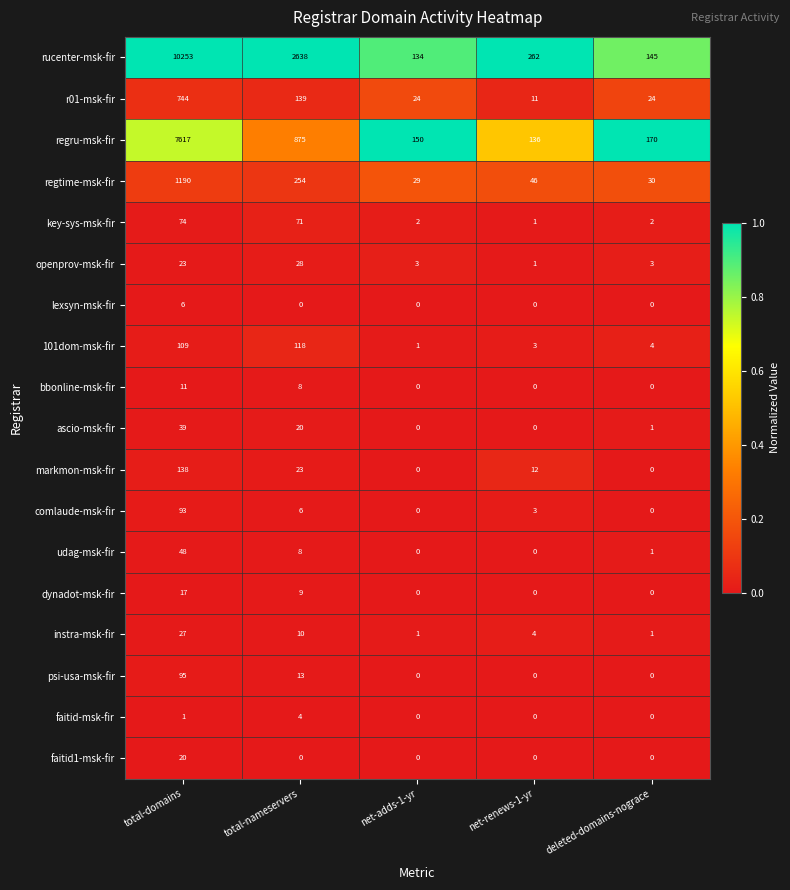

Which series has the largest range (max minus min)?

rucenter-msk-fir